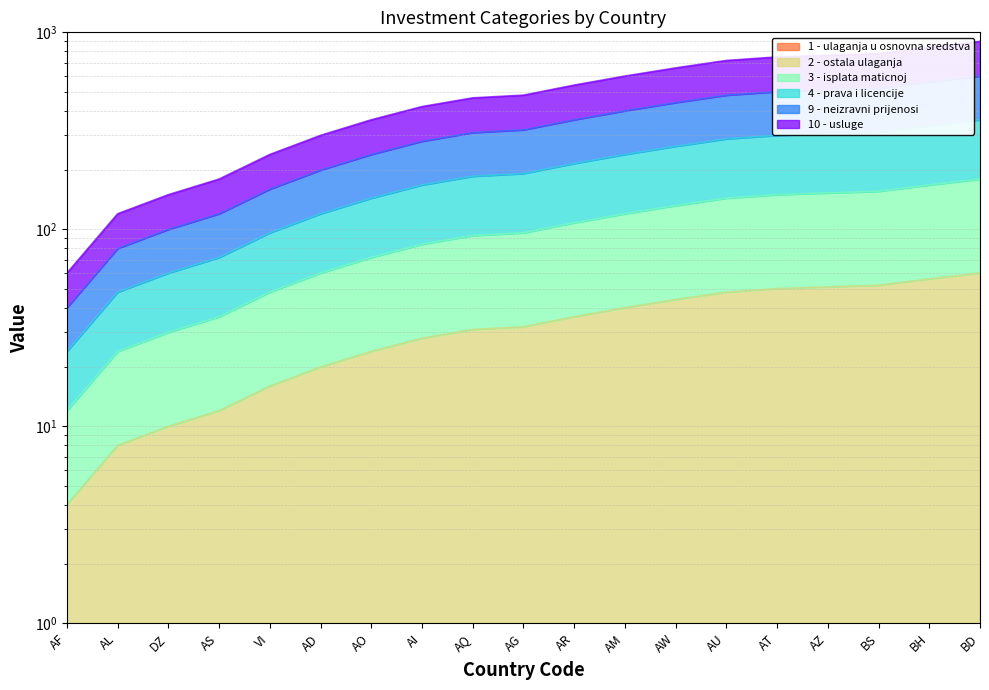

Does the chart have visible grid lines?

Yes